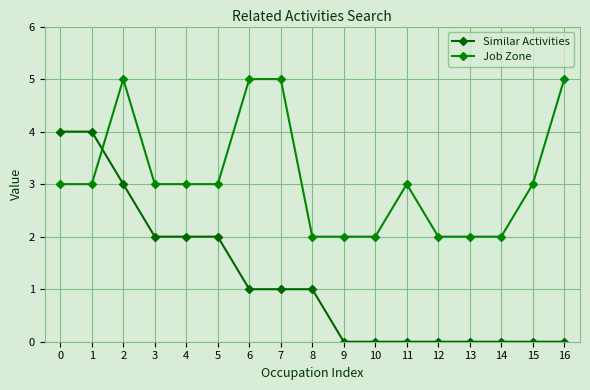

What is the difference between the Job Zone values at 15 and 14?

1